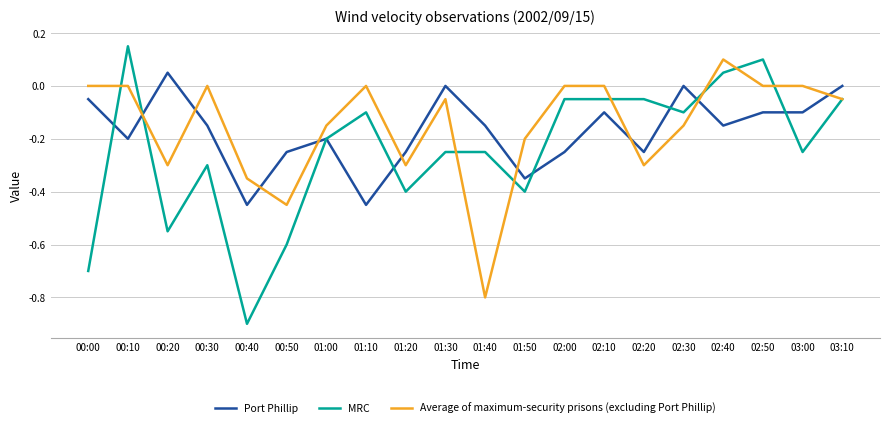

Which series has the largest range (max minus min)?

MRC